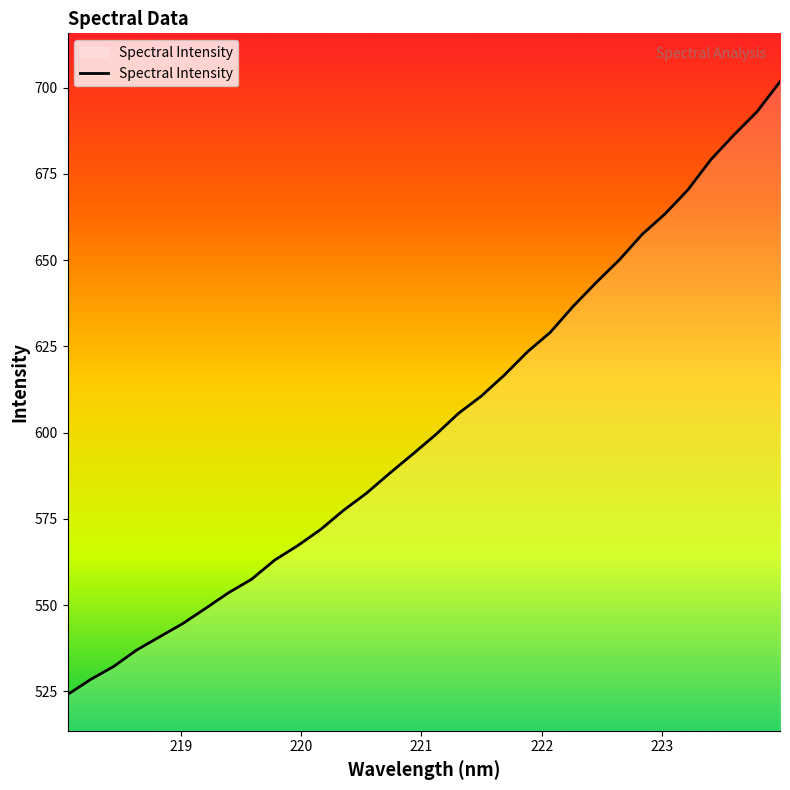

What is the smallest value displayed?

524.0